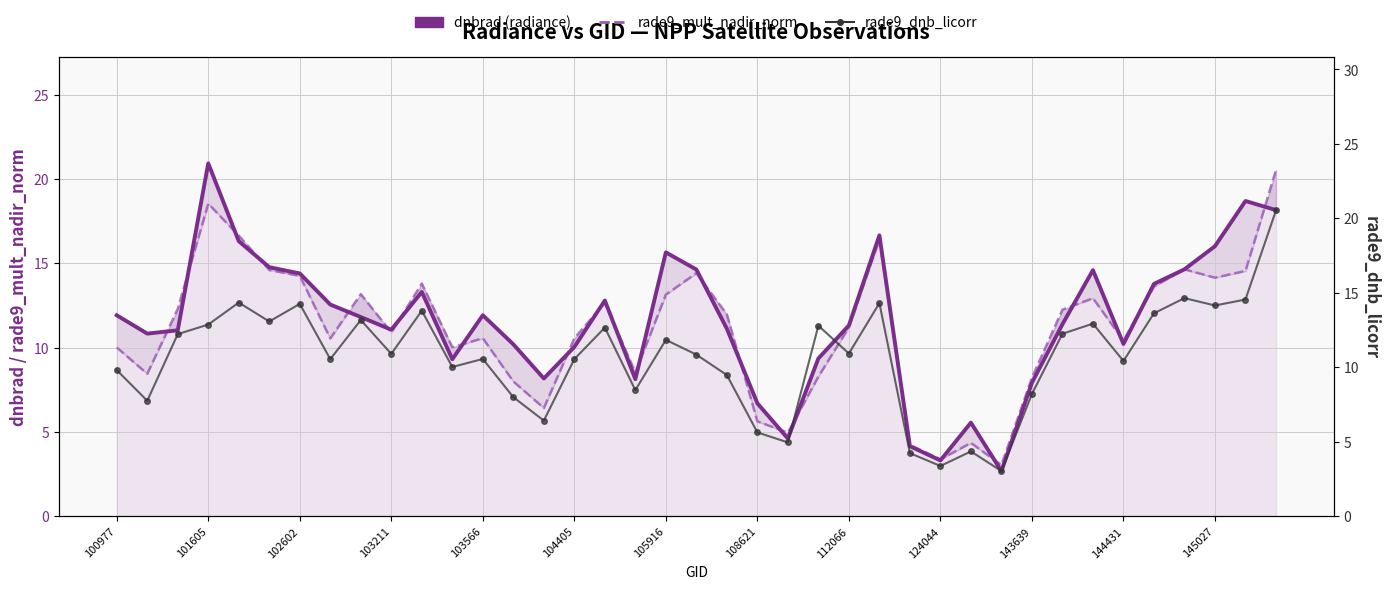

Which series changed the most between 103566 and 15?

dnbrad